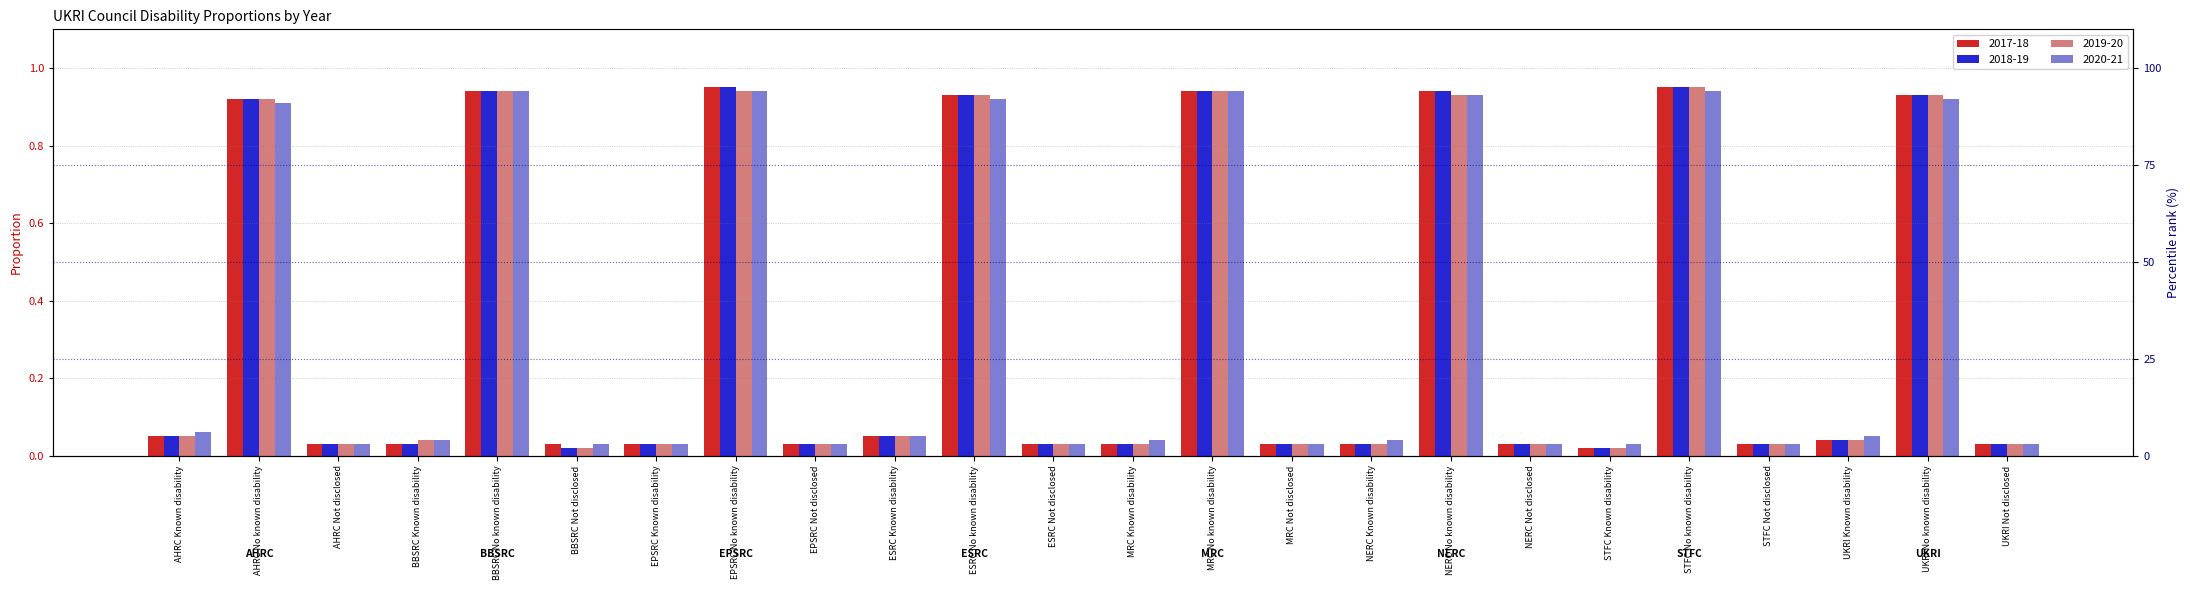

What is the total value across all series at BBSRC No known disability?

3.8